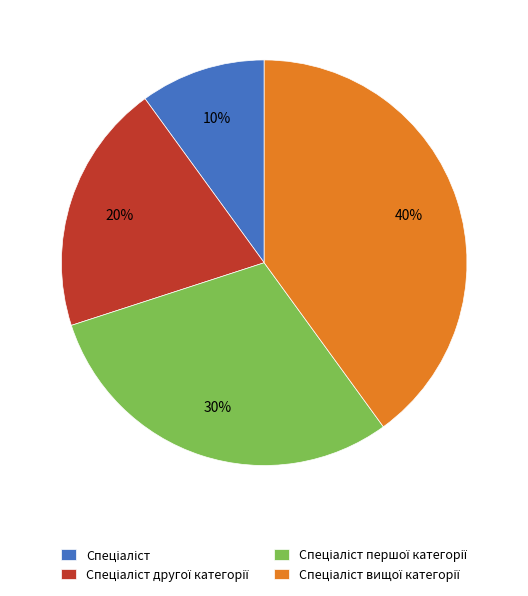

Is there a majority slice in this chart?

No